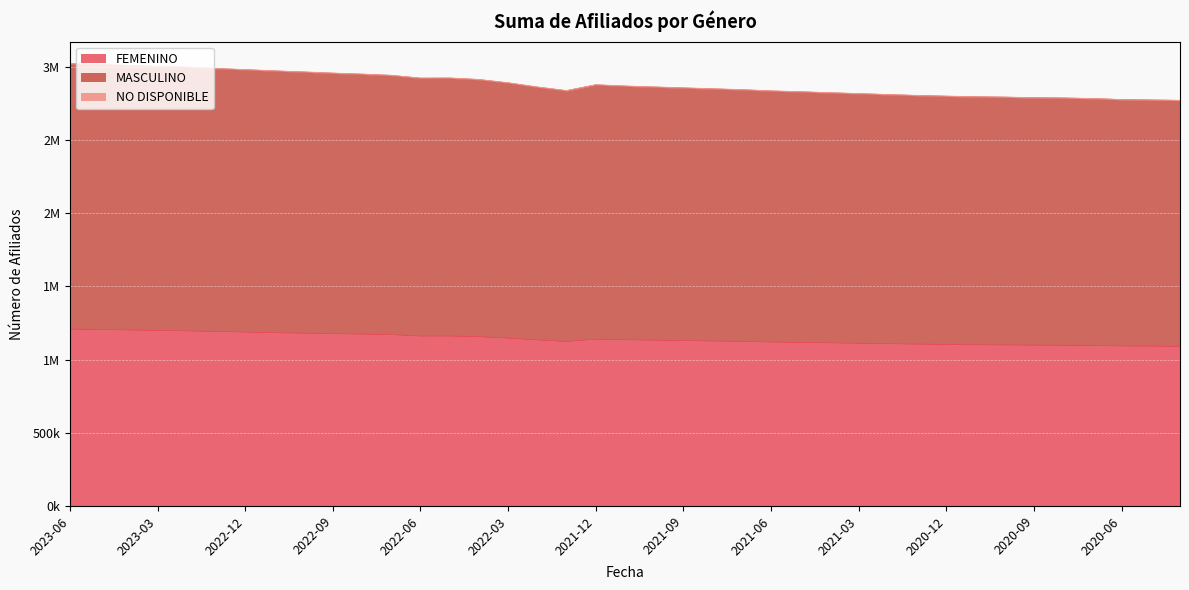

What is the sum of all FEMENINO values?

44449500